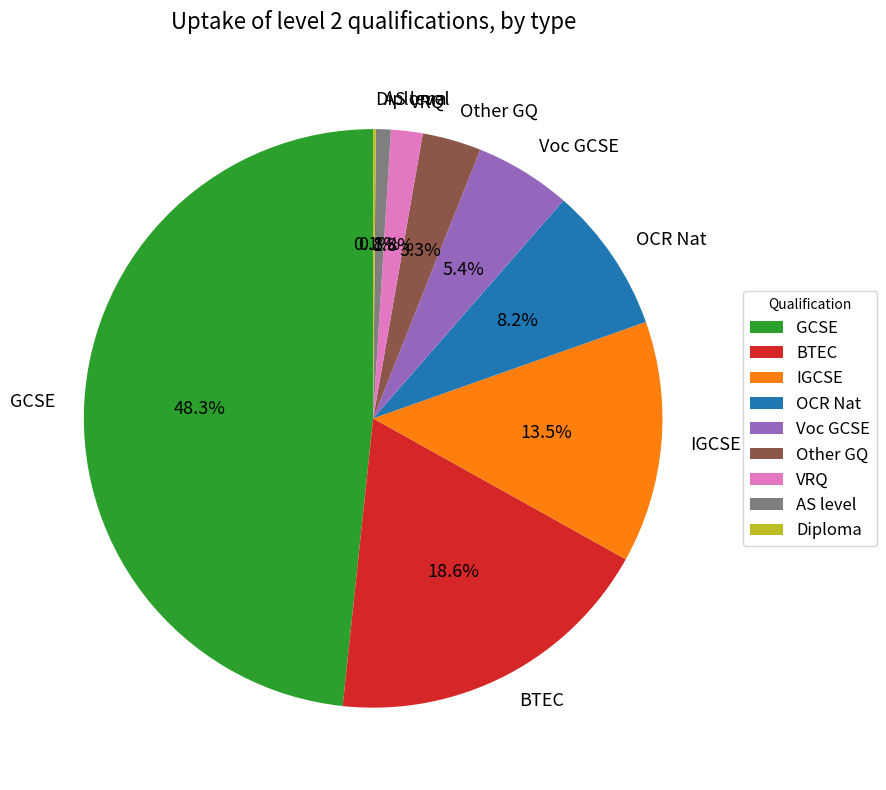

Does any single category account for the majority?

No